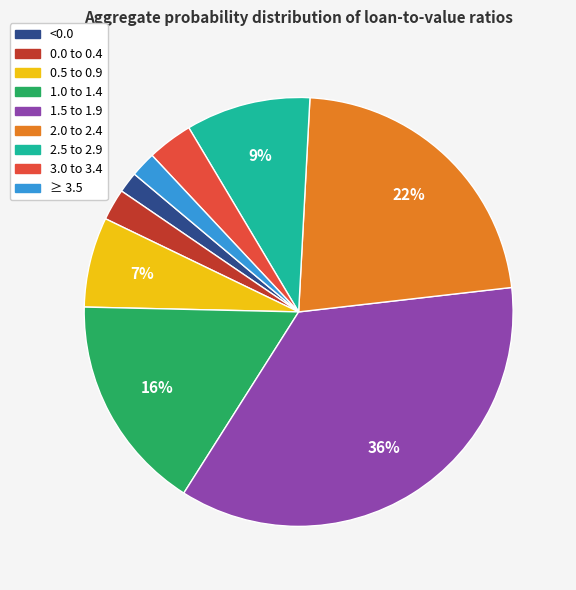

Which has a higher value, 1.0 to 1.4 or 3.0 to 3.4?

1.0 to 1.4